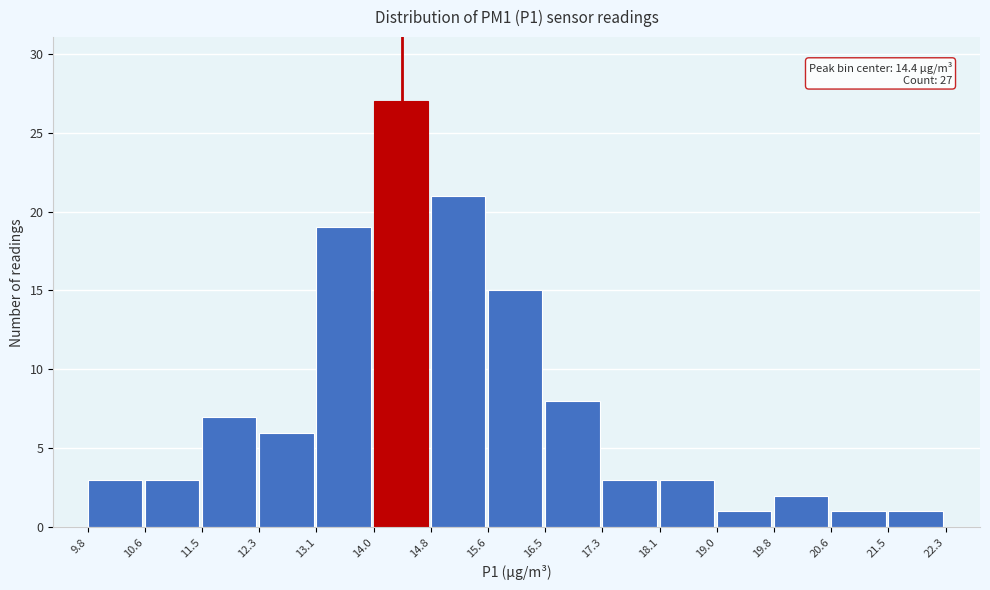

Which range on the x-axis has the tallest bar?

14.0 to 14.8